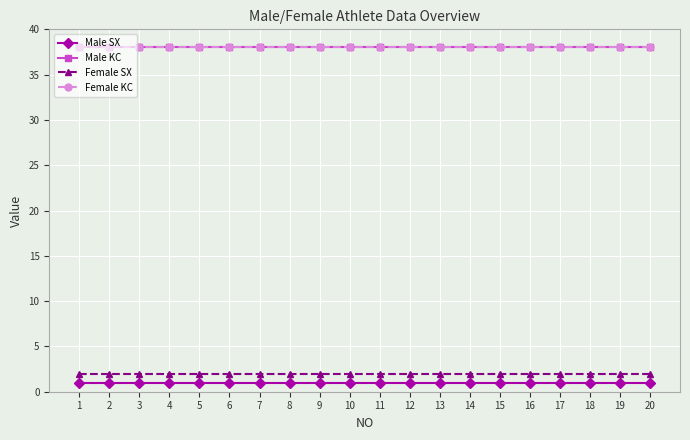

Between 1 and 10, which series saw the biggest shift?

Male SX